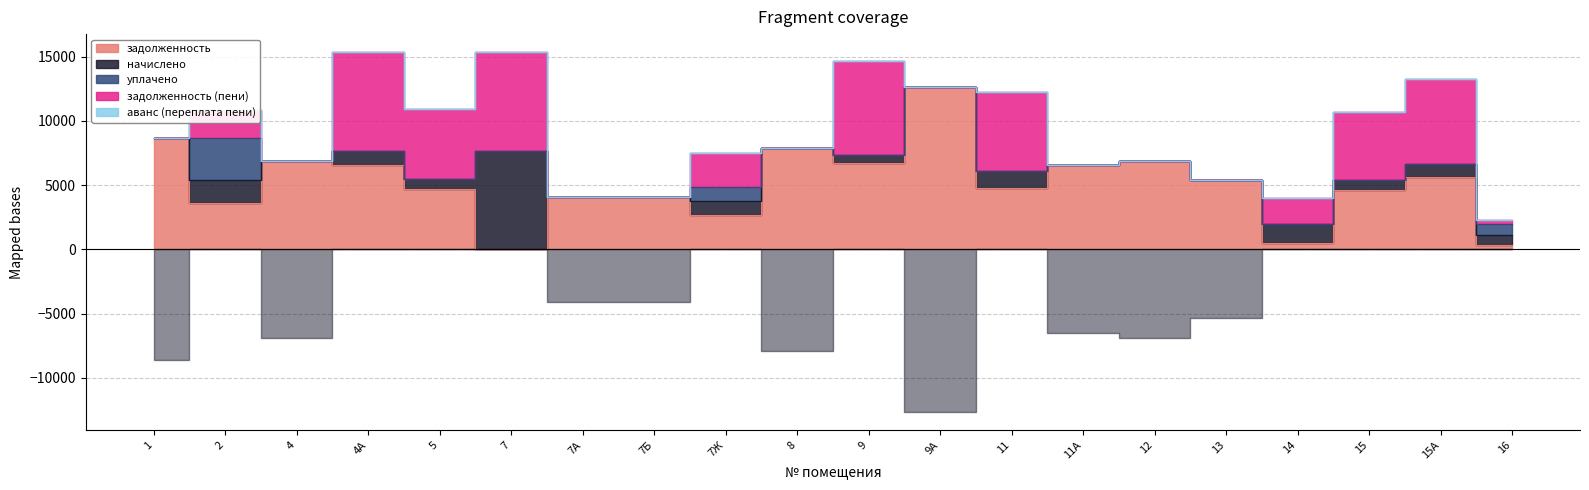

What is the difference between the second highest and second lowest values in the начислено series?

10470.6